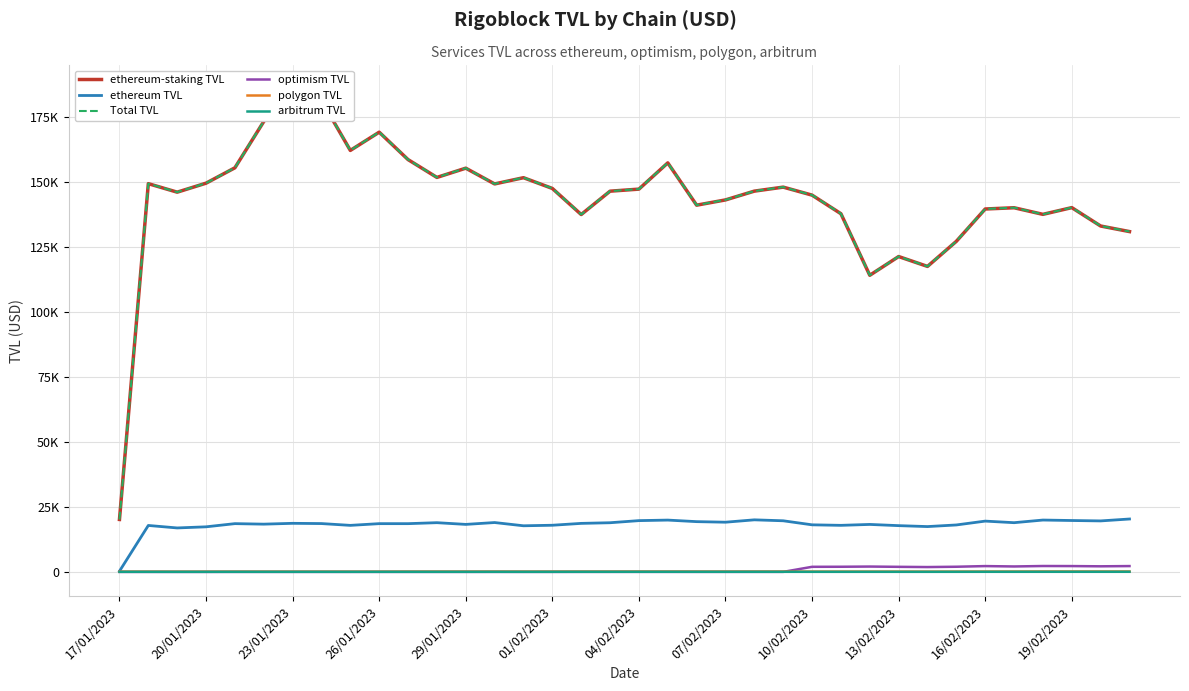

How many times do optimism TVL and polygon TVL cross each other?

1